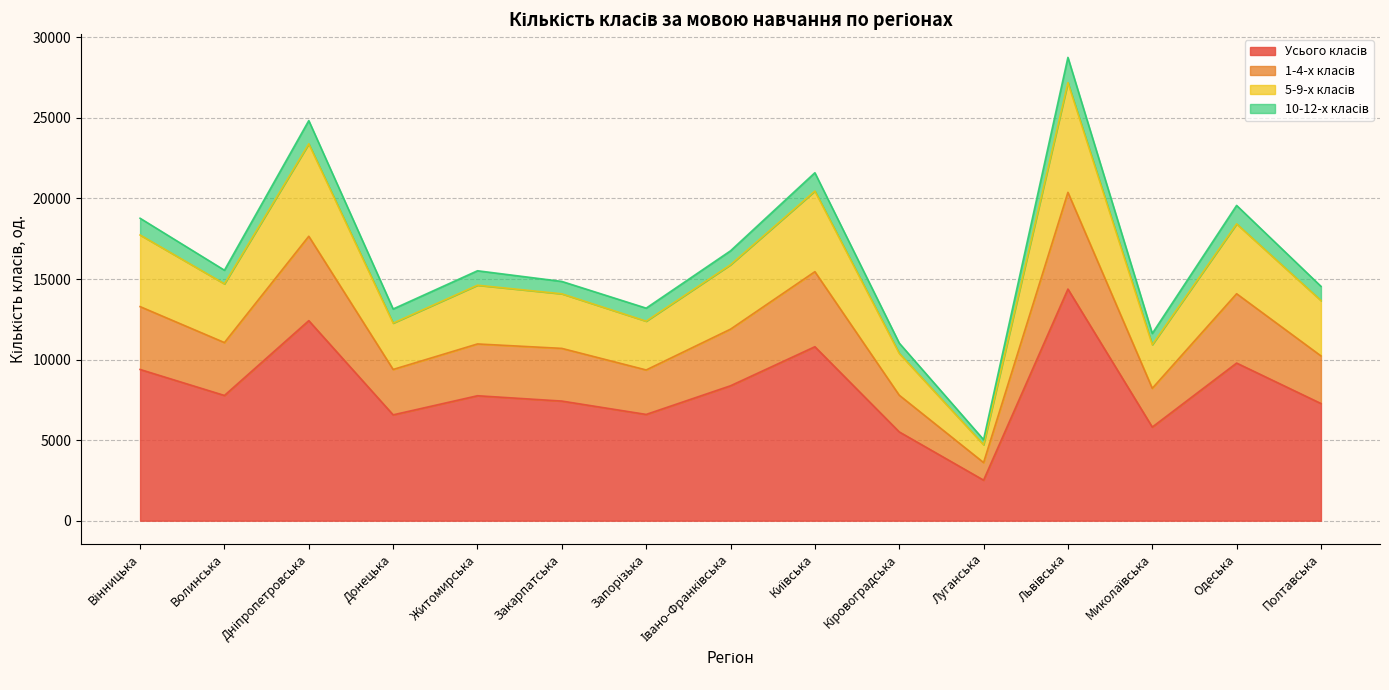

At which label does Усього класів reach its peak?

Львівська